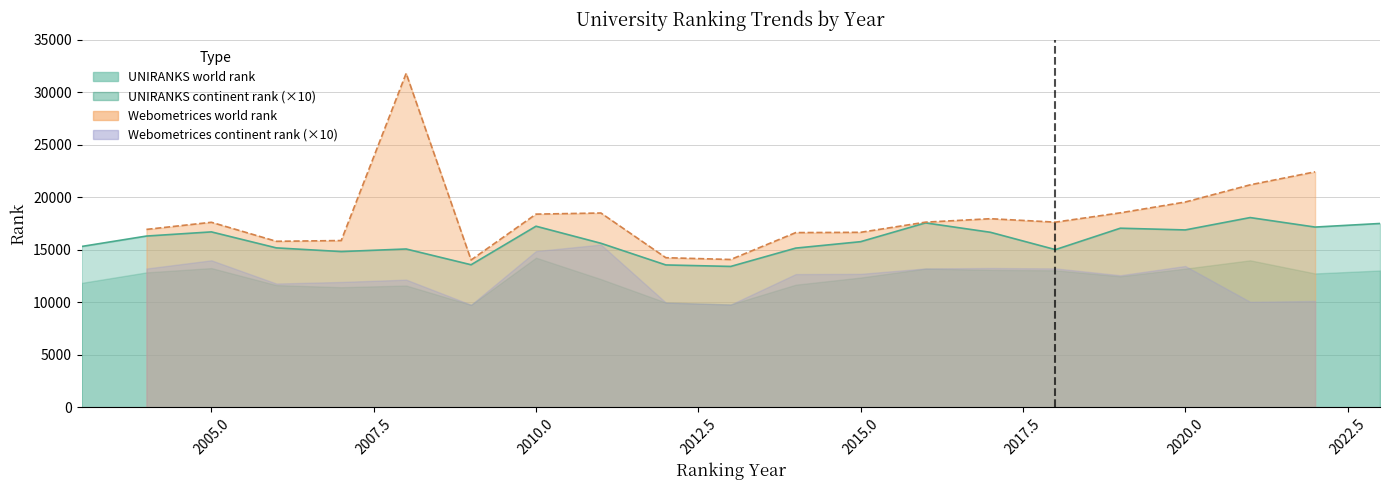

Is the value of Webometrices world rank at 11 greater than the value of UNIRANKS world rank at 13?

No